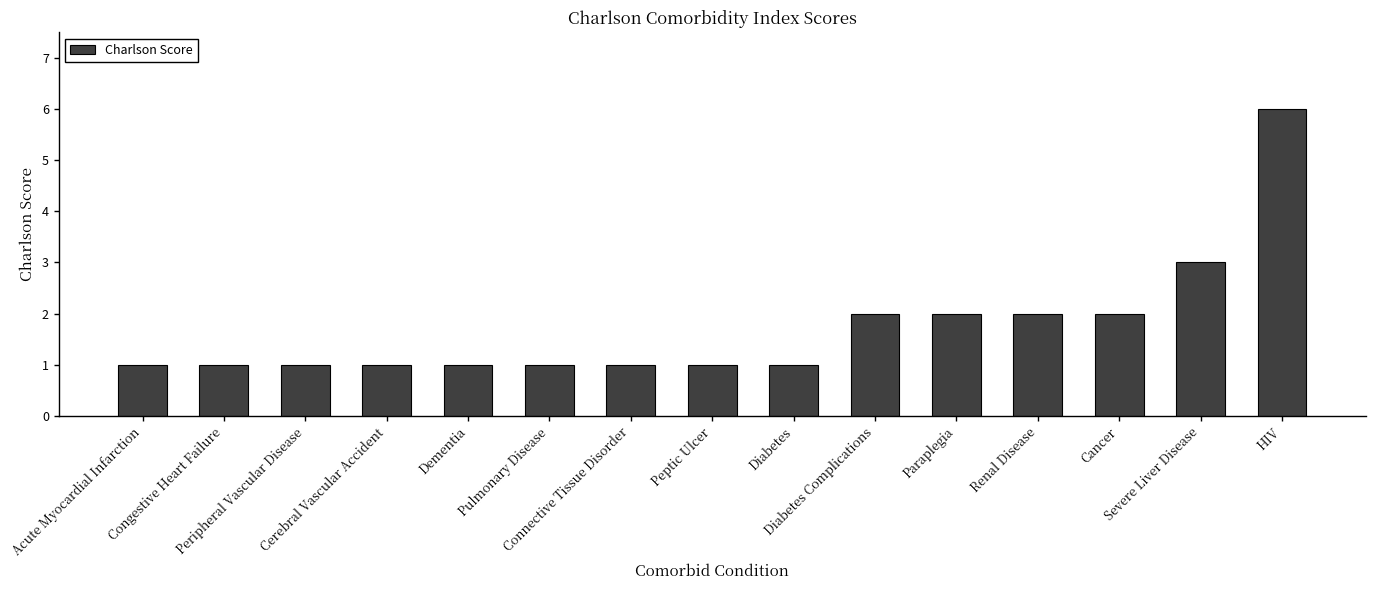

Which category has the highest value across all series?

HIV